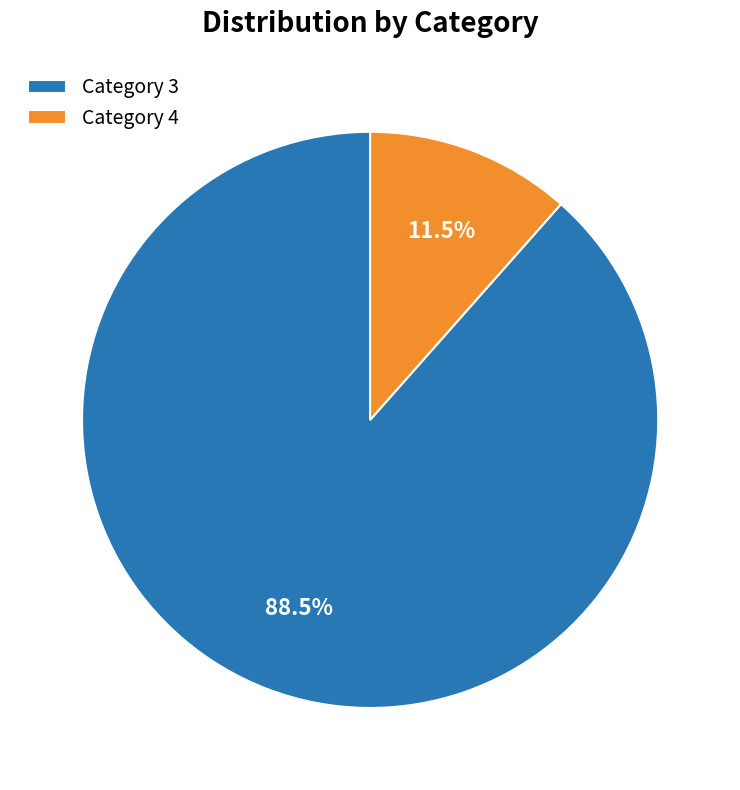

Rank the categories by value from lowest to highest.

Category 4, Category 3